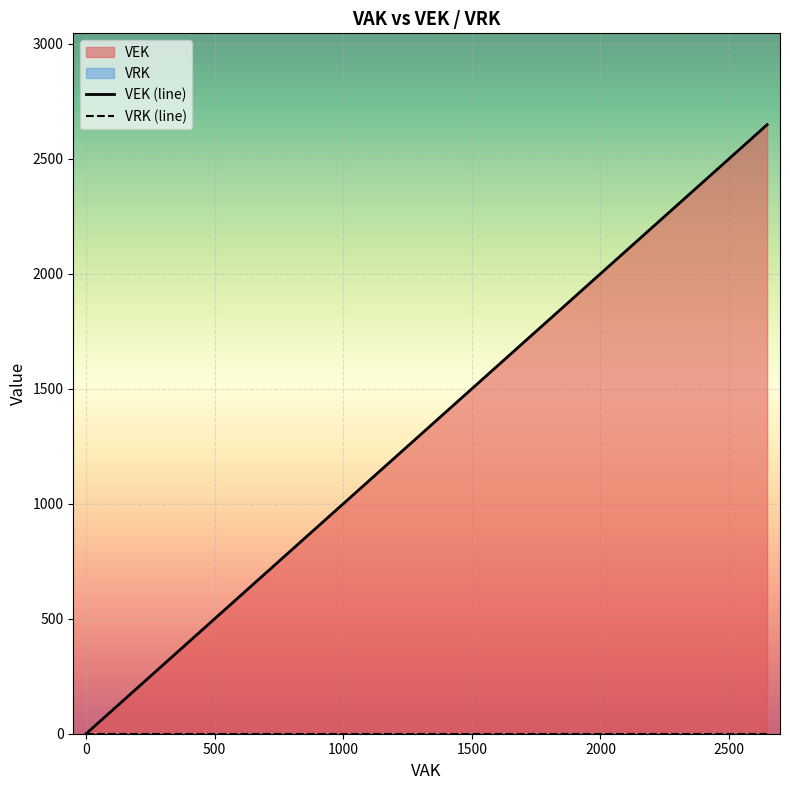

What is the maximum value shown in the chart?

2648